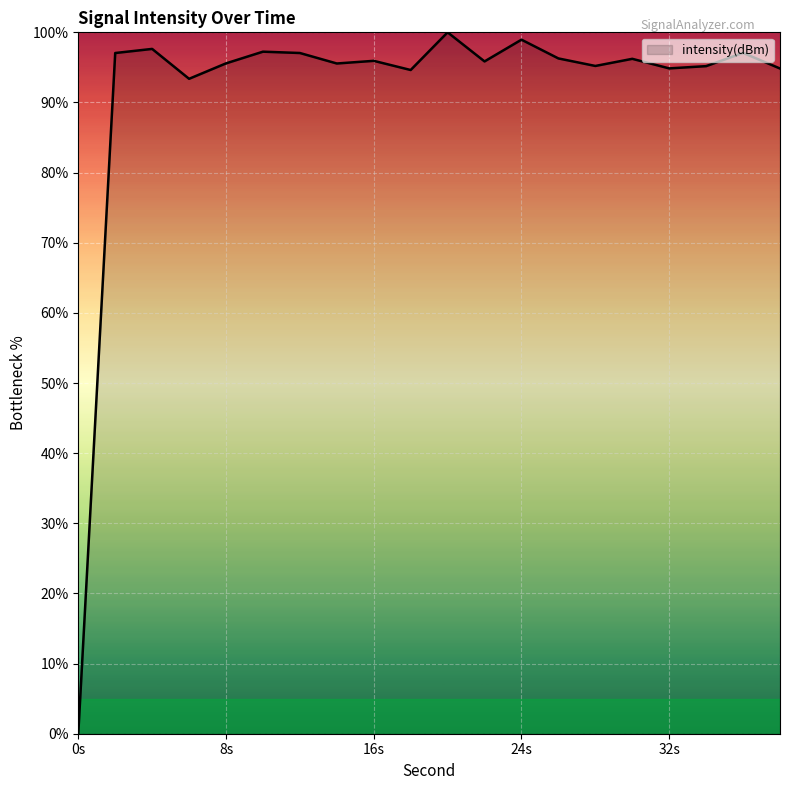

What is the greatest value displayed?

100.0